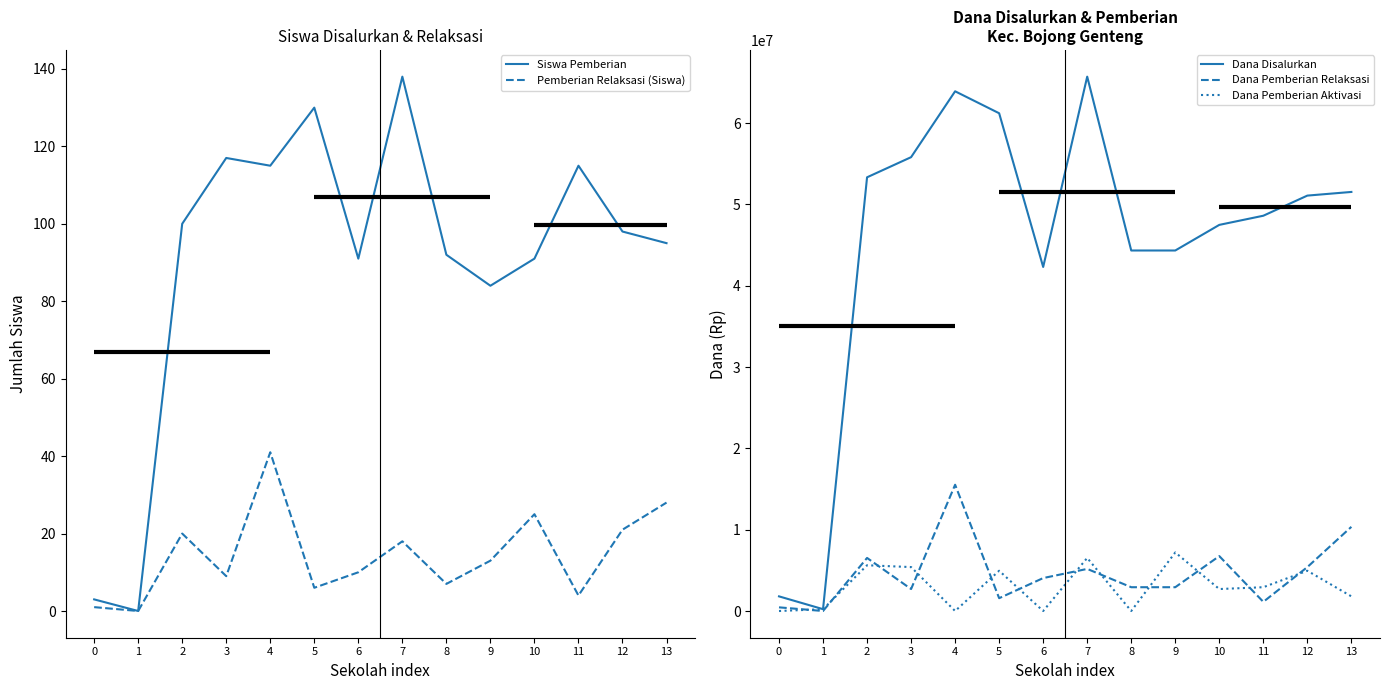

Reading left to right, extract all data points from this chart.

Siswa Pemberian: 3	0	100	117	115	130	91	138	92	84	91	115	98	95
Pemberian Relaksasi (Siswa): 1	0	20	9	41	6	10	18	7	13	25	4	21	28
Dana Disalurkan: 1800000	225000	53325000	55800000	63900000	61200000	42300000	65700000	44325000	44325000	47475000	48600000	51075000	51525000
Dana Pemberian Relaksasi: 450000	0	6525000	2700000	15525000	1575000	4050000	5175000	2925000	2925000	6750000	1125000	5400000	10350000
Dana Pemberian Aktivasi: 0	225000	5625000	5400000	0	4950000	0	6525000	0	7200000	2700000	2925000	4950000	1800000